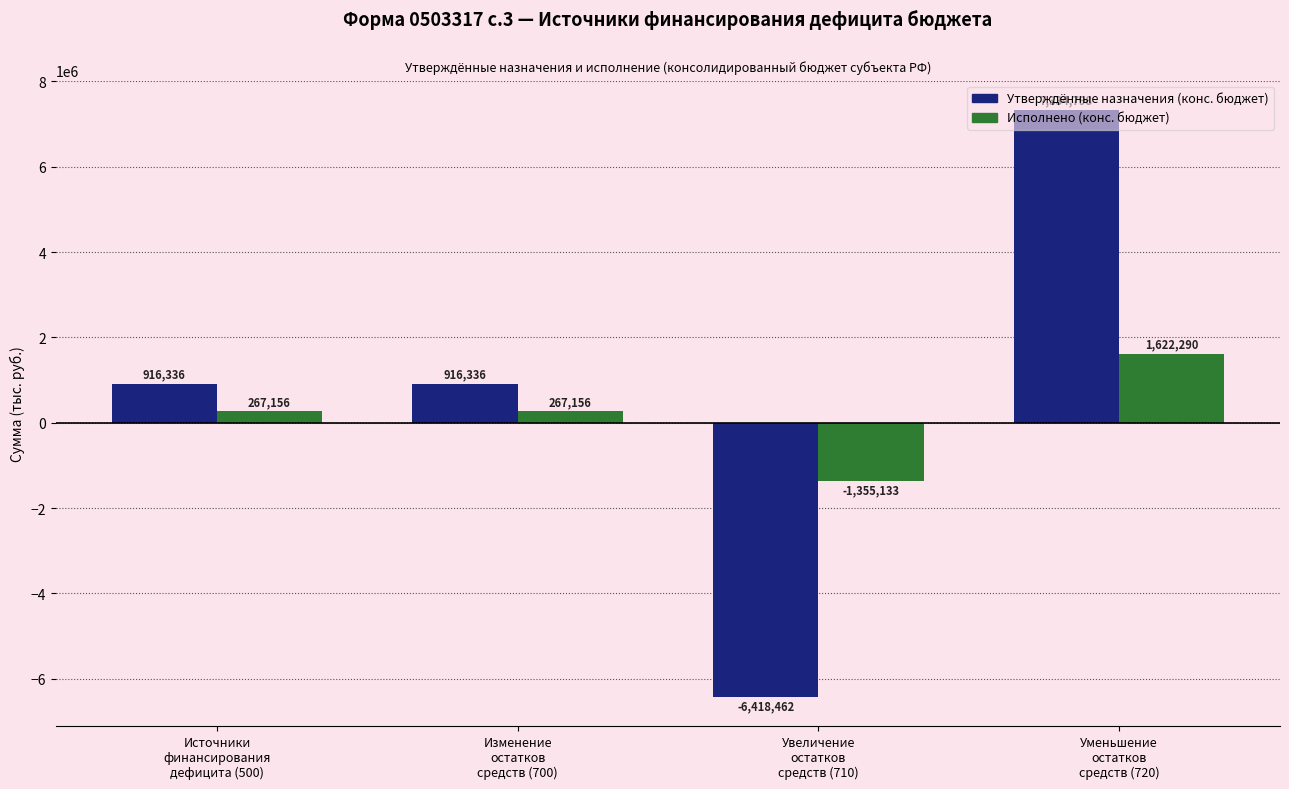

What is the approximate value of Исполнено (конс. бюджет) at Источники
финансирования
дефицита (500)?

267156.2